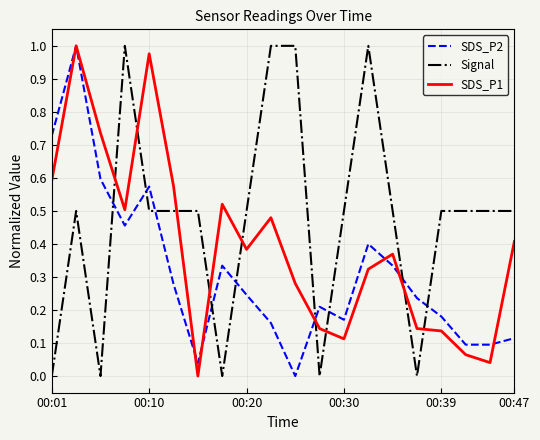

Does the chart have visible grid lines?

Yes